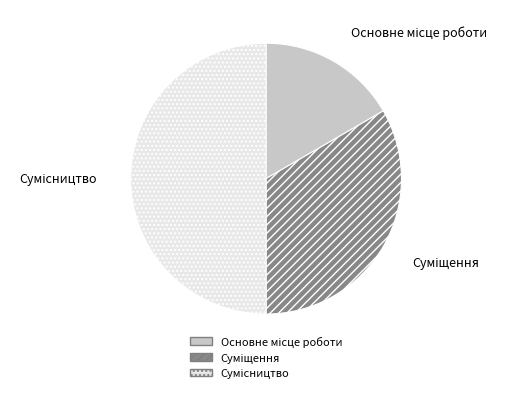

How much of the chart is everything except Сумісництво?

50.0%